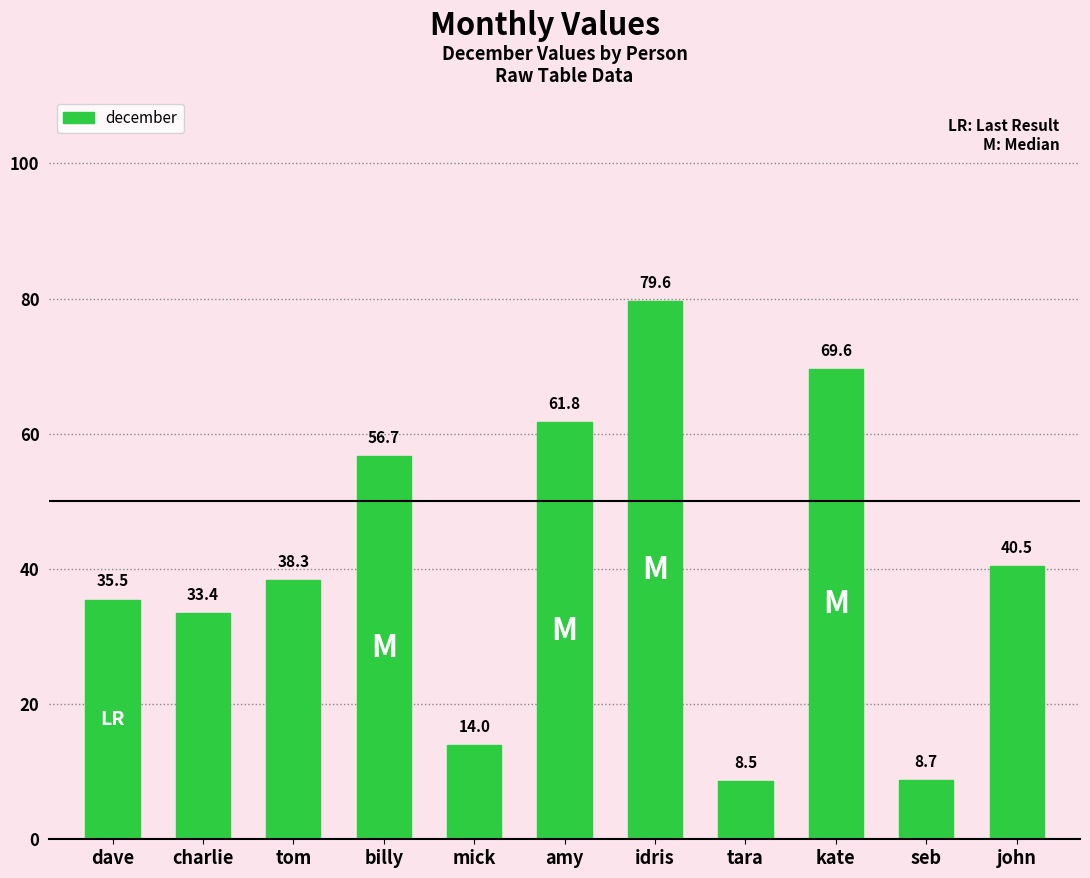

What is the label of the 8th bar from the left?

tara